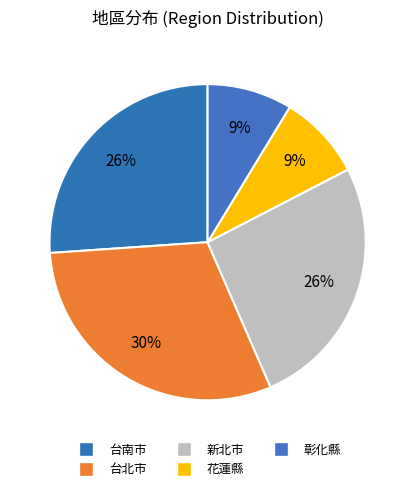

Does any single category account for the majority?

No